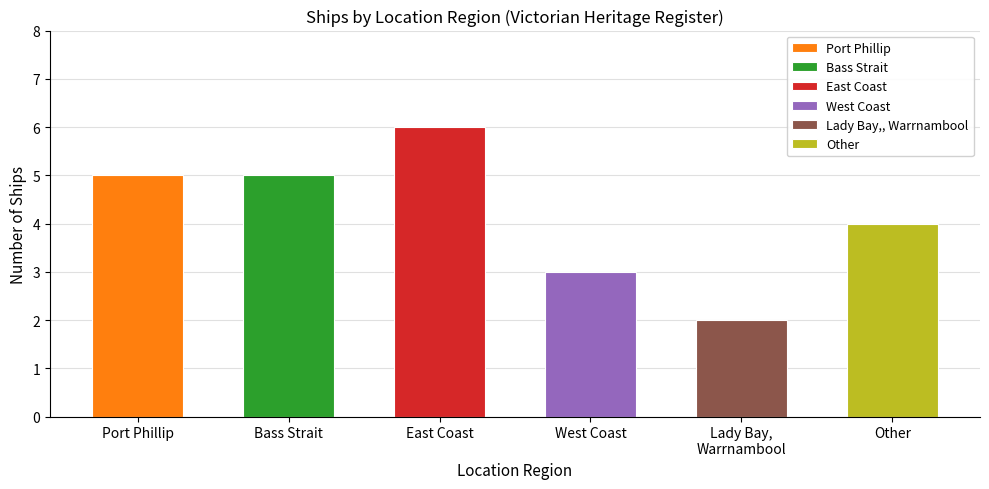

How many values are below 5?

3